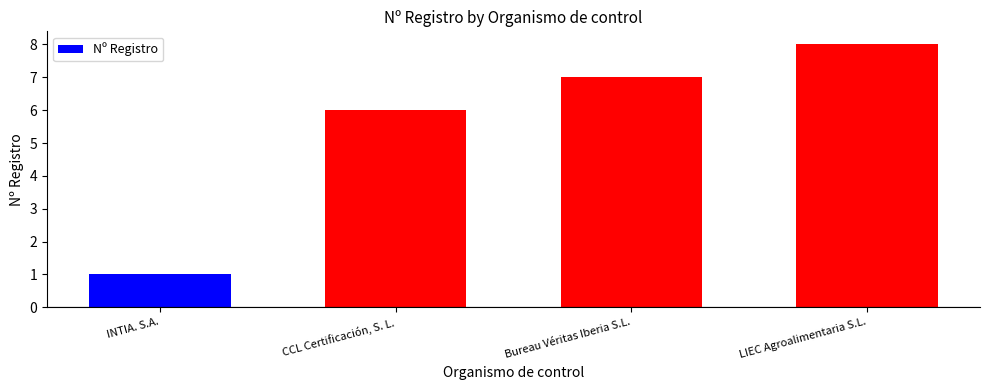

At which category does the chart reach its minimum across all series?

INTIA. S.A.